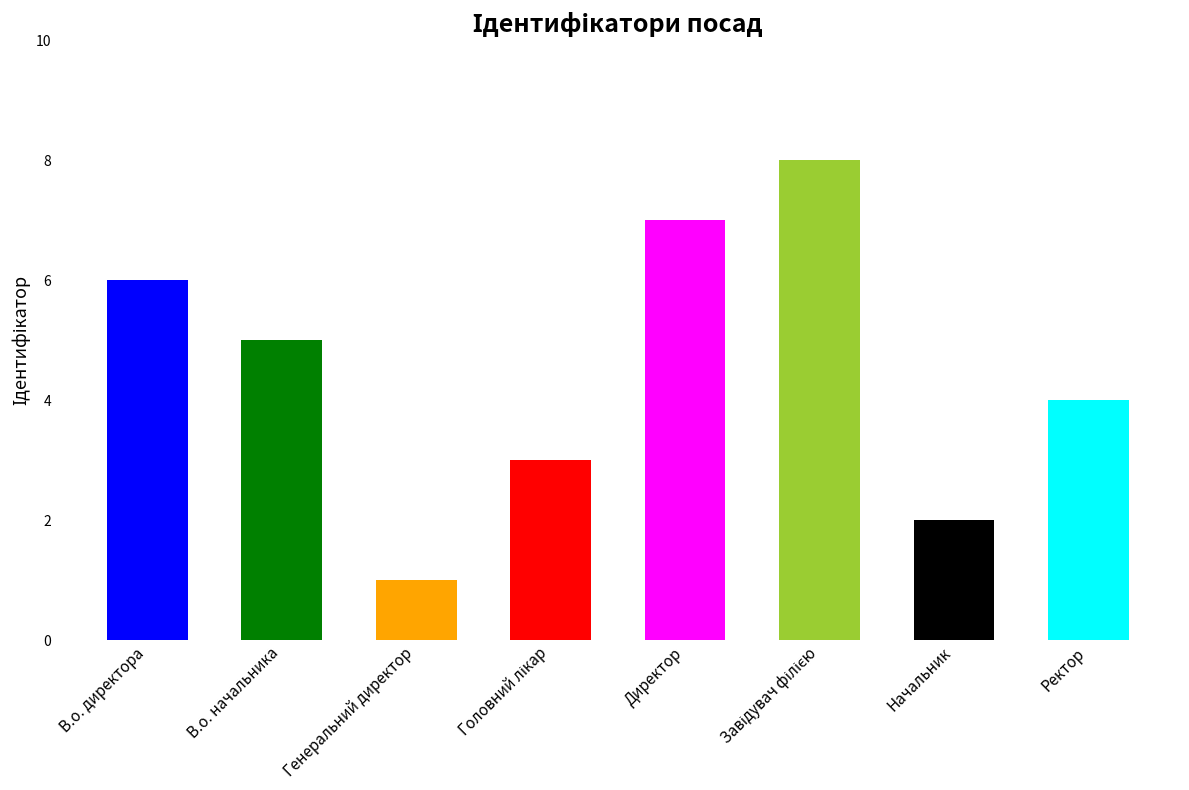

What is the change in value from Директор to Завідувач філією?

+1